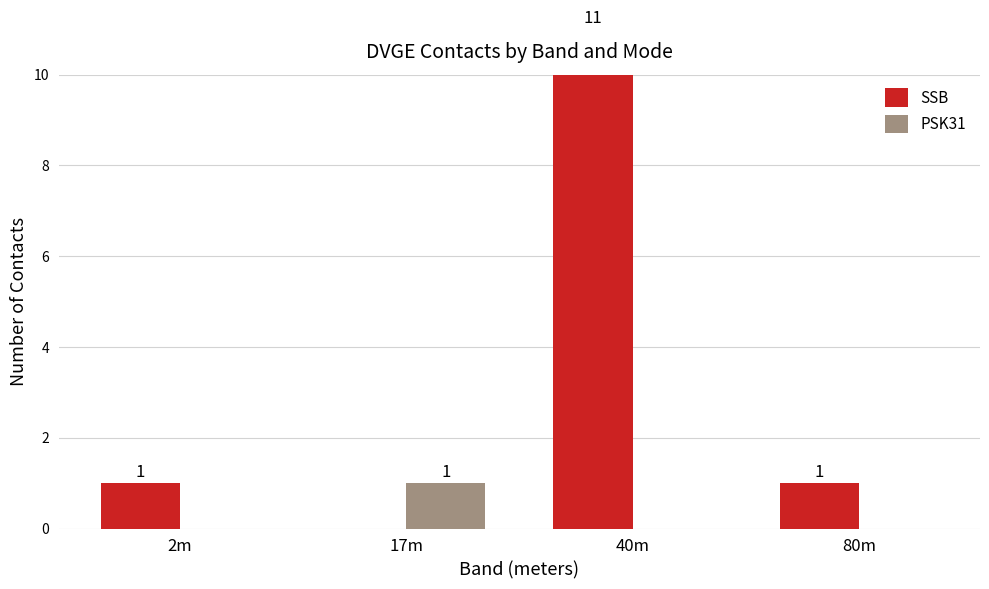

What are all the series names shown in the legend?

SSB, PSK31